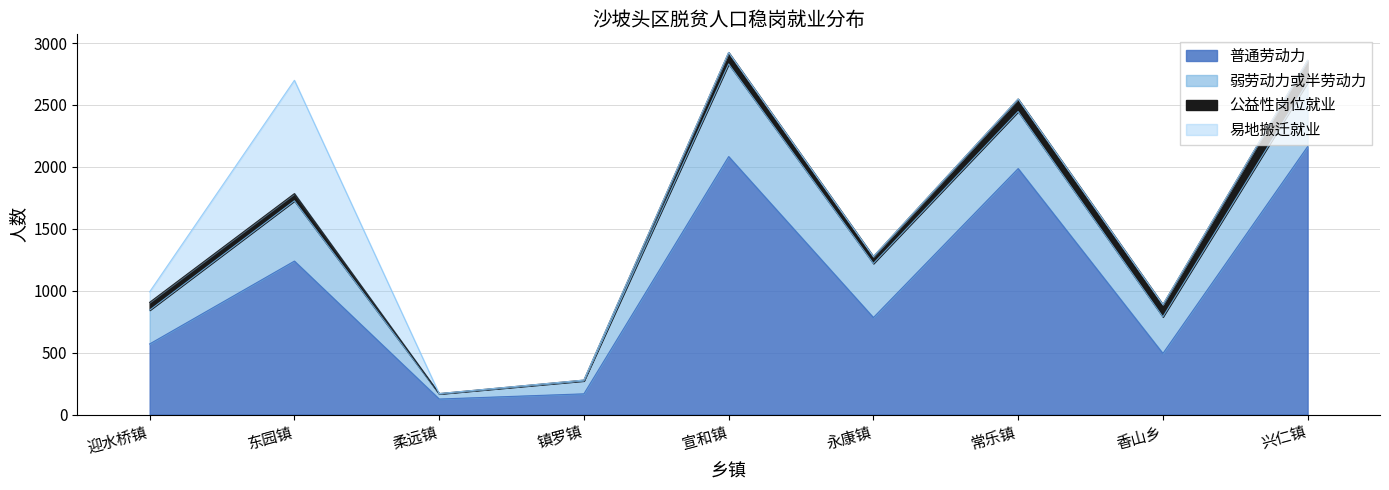

Which category has the highest value in the 公益性岗位就业 series?

兴仁镇